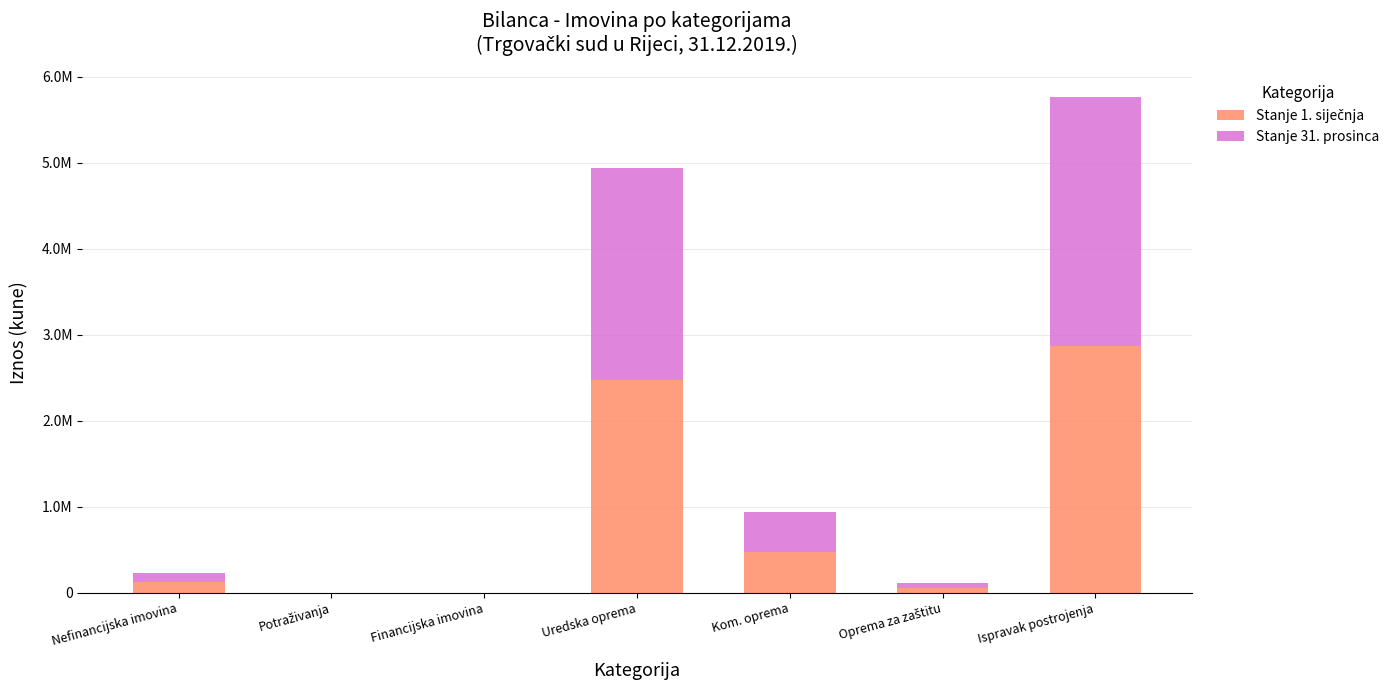

Are the bars horizontal?

No